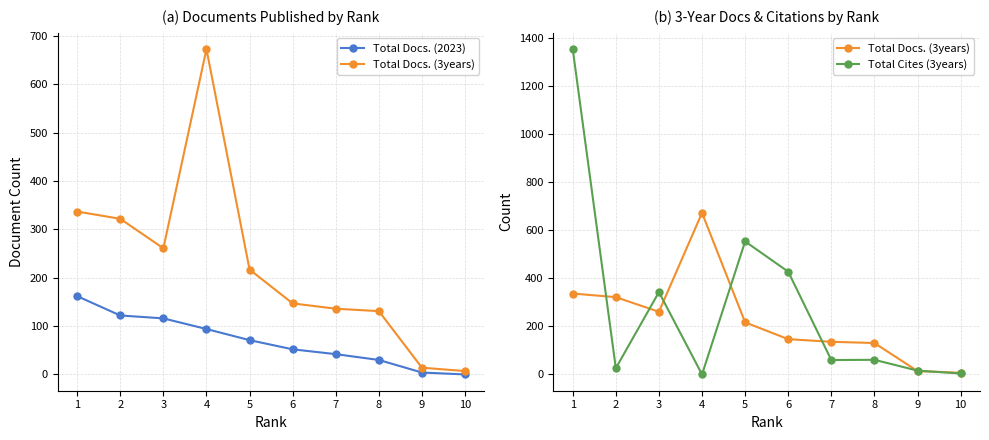

Is the value of Total Cites (3years) at 9 greater than the value of Total Docs. (3years) at 8?

No